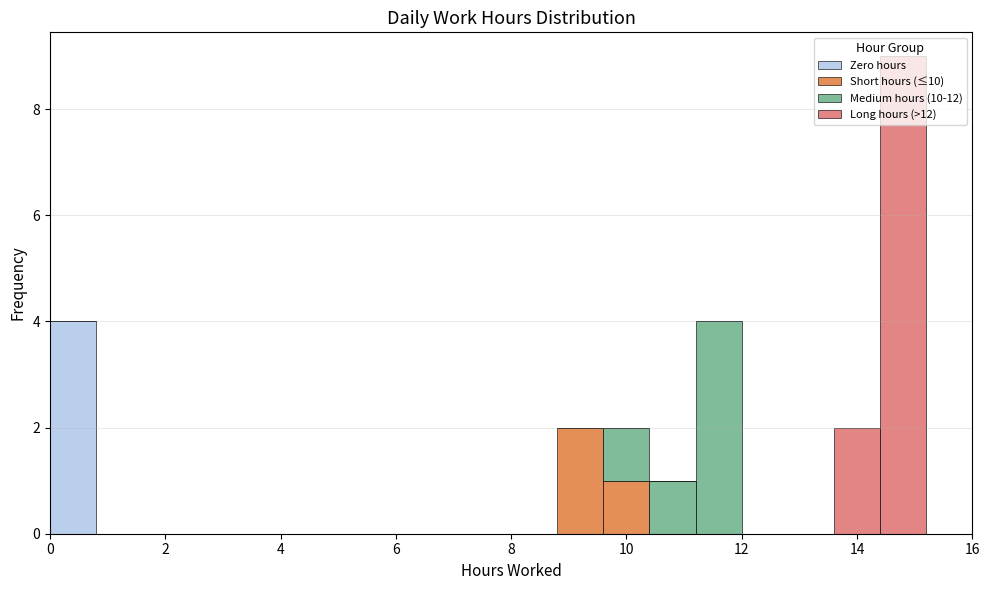

Reading left to right, transcribe this chart: for each stacked bar, give the range it covers on the x-axis and its total height. The values are not printed on the chart, so give them approximately, as read against the axis.

0.0 to 0.8: 4
0.8 to 1.6: 0
1.6 to 2.4: 0
2.4 to 3.2: 0
3.2 to 4.0: 0
4.0 to 4.8: 0
4.8 to 5.6: 0
5.6 to 6.4: 0
6.4 to 7.2: 0
7.2 to 8.0: 0
8.0 to 8.8: 0
8.8 to 9.6: 2
9.6 to 10.4: 2
10.4 to 11.2: 1
11.2 to 12.0: 4
12.0 to 12.8: 0
12.8 to 13.6: 0
13.6 to 14.4: 2
14.4 to 15.2: 9
15.2 to 16.0: 0